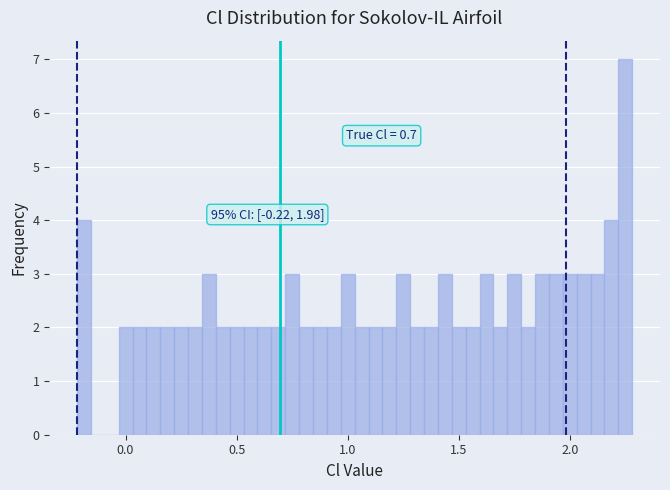

Read against the x-axis, roughly where is the centre of the tallest bar?

2.25